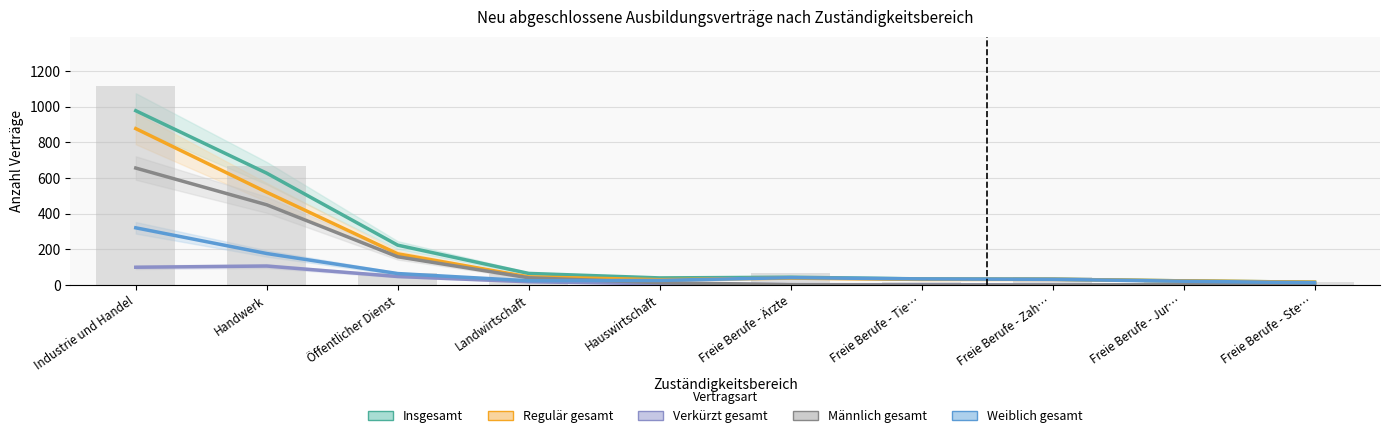

Is it true that Regulär gesamt equals 1467.3 at Industrie und Handel?

False